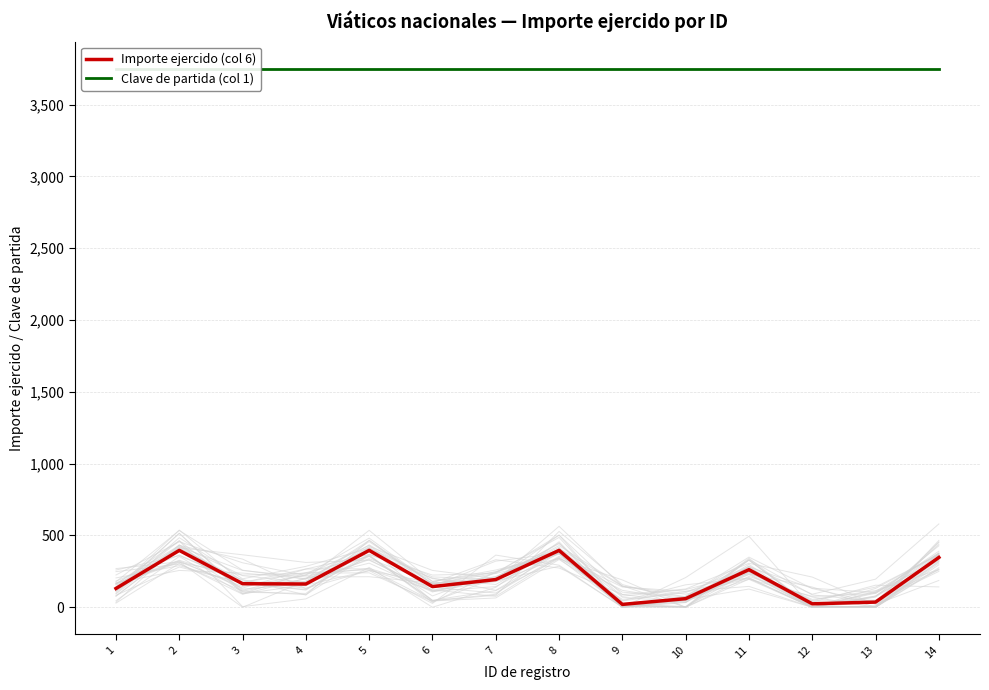

List the series in order of their overall mean, lowest first.

Importe ejercido (col 6), Clave de partida (col 1)